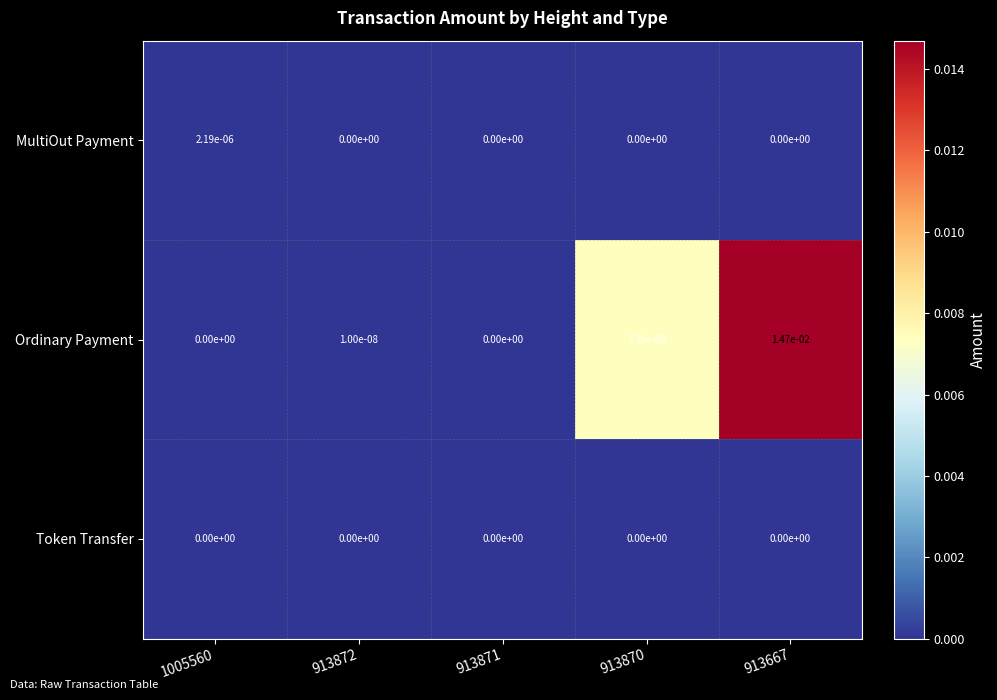

Is it true that MultiOut Payment equals 0.0 at 913667?

True